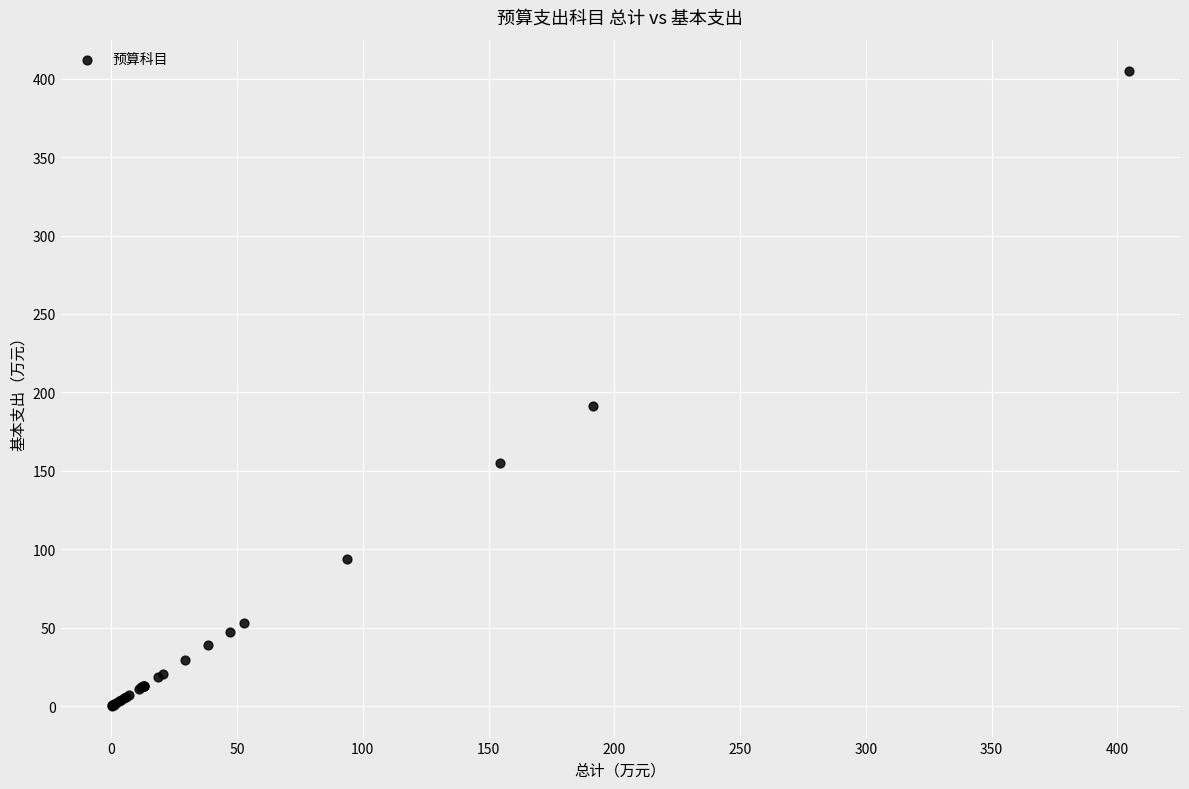

What Y value in the scatter plot is closest to 202?

191.6